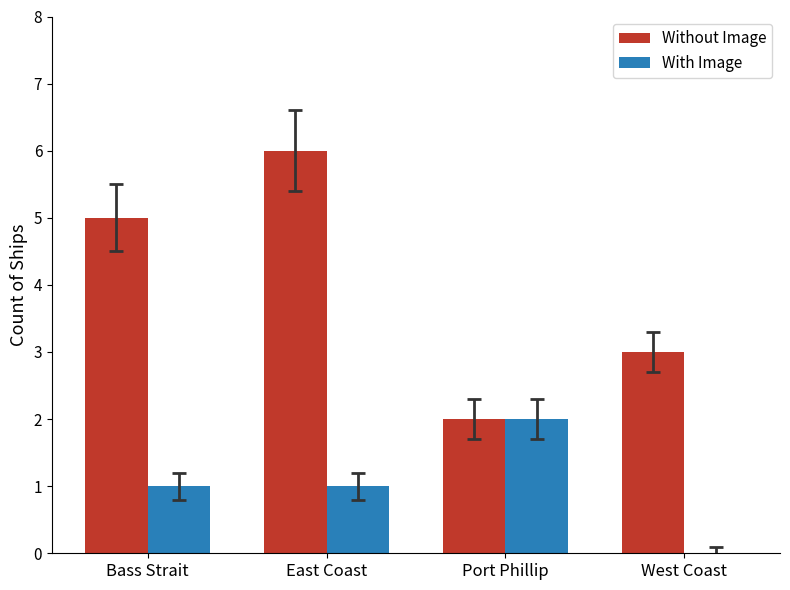

Which series has the largest total across all categories?

Without Image